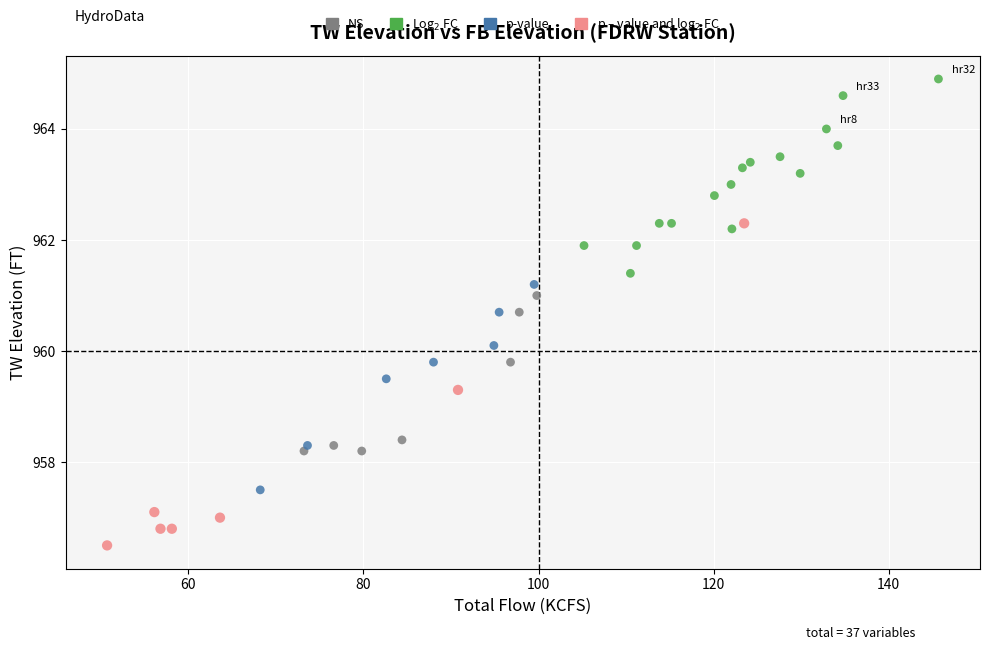

Which series contains the highest Y value?

Log$_2$ FC